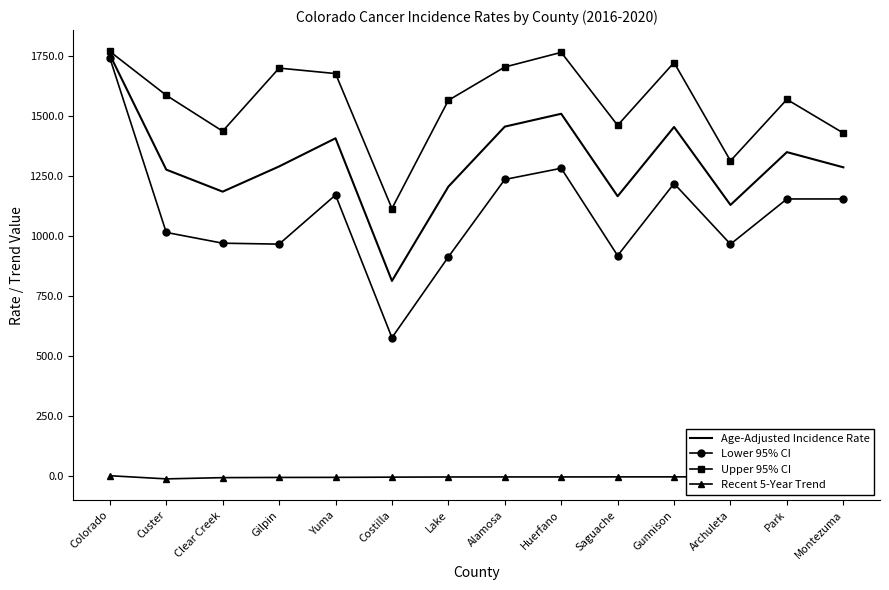

Is the value of Age-Adjusted Incidence Rate at Costilla greater than the value of Upper 95% CI at Montezuma?

No